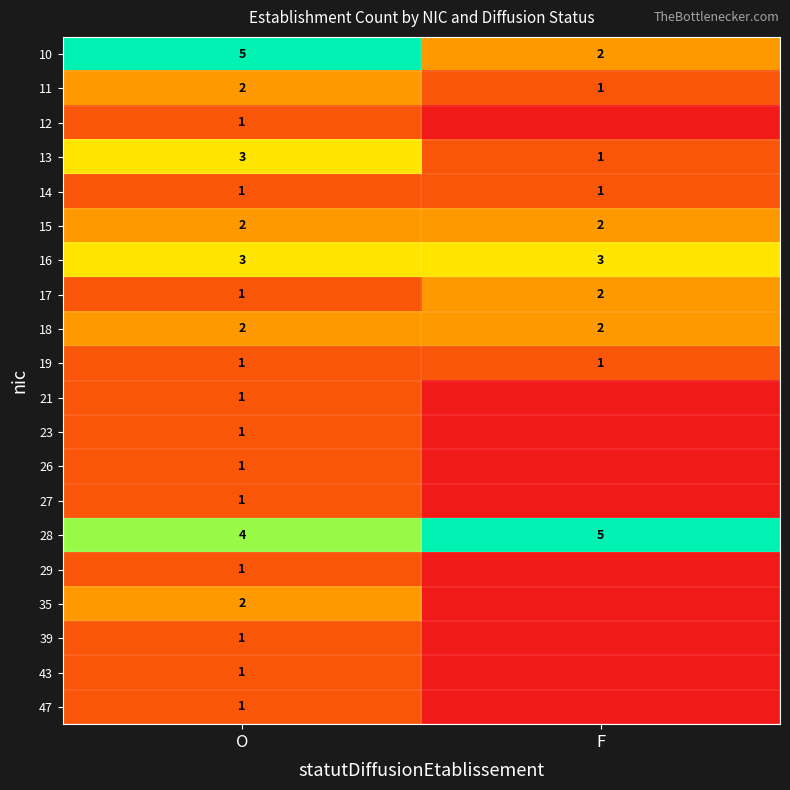

At which category is the sum across all series the highest?

O